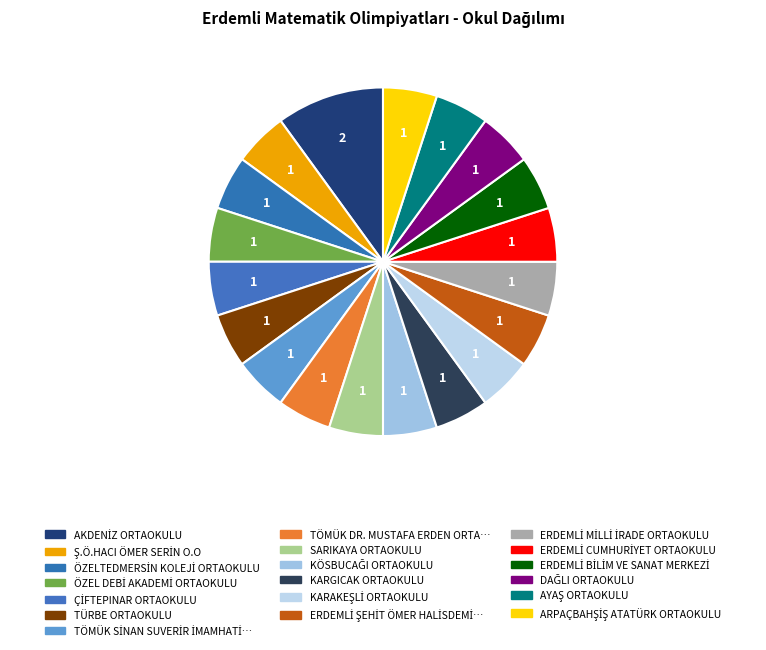

How many segments does this pie chart have?

19